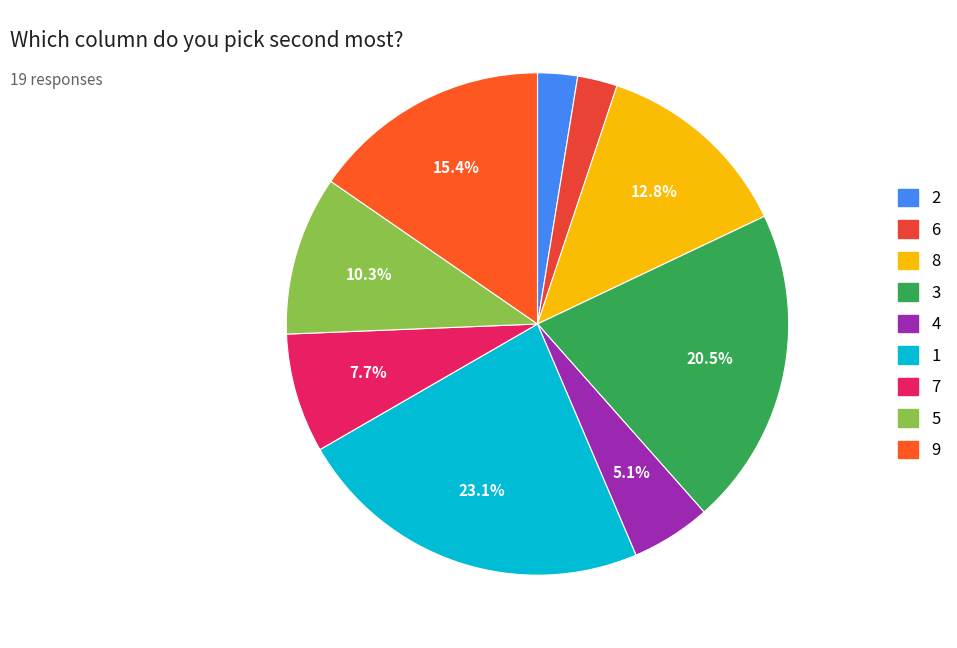

Combined, what portion of the pie is 8 and 9?

28.2%